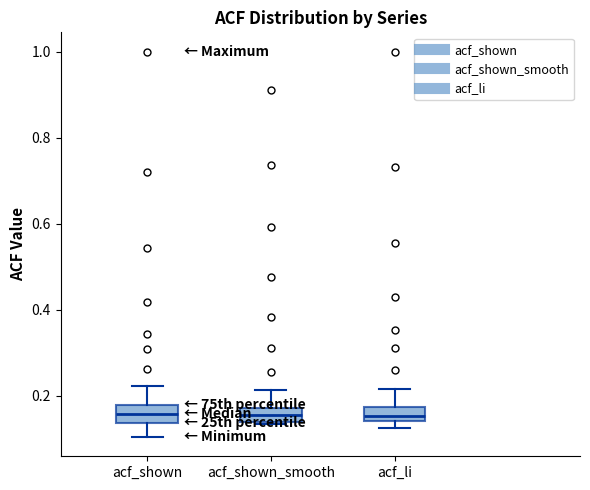

Reading left to right, read every box against the y-axis: the position of its median line, the range the box covers, and the ends of its whiskers. The values are not printed on the chart, so give them approximately, as read against the axis.

acf_shown: median 0.16, box 0.14 to 0.18, whiskers 0.10 to 0.22
acf_shown_smooth: median 0.16, box 0.14 to 0.18, whiskers 0.14 to 0.22
acf_li: median 0.16, box 0.14 to 0.18, whiskers 0.12 to 0.22